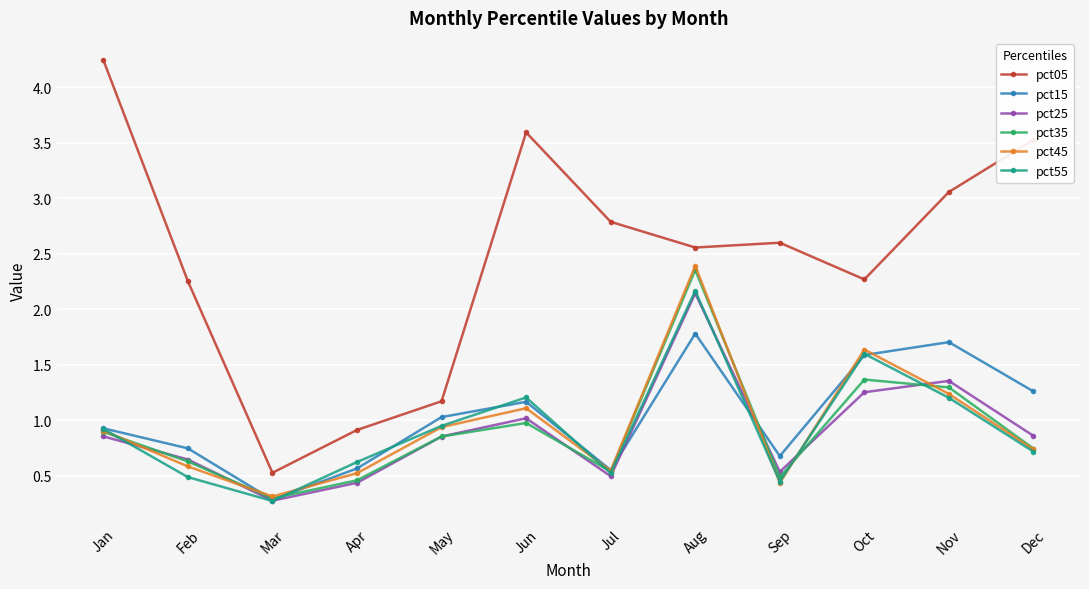

At how many categories does at least one series exceed 1?

10